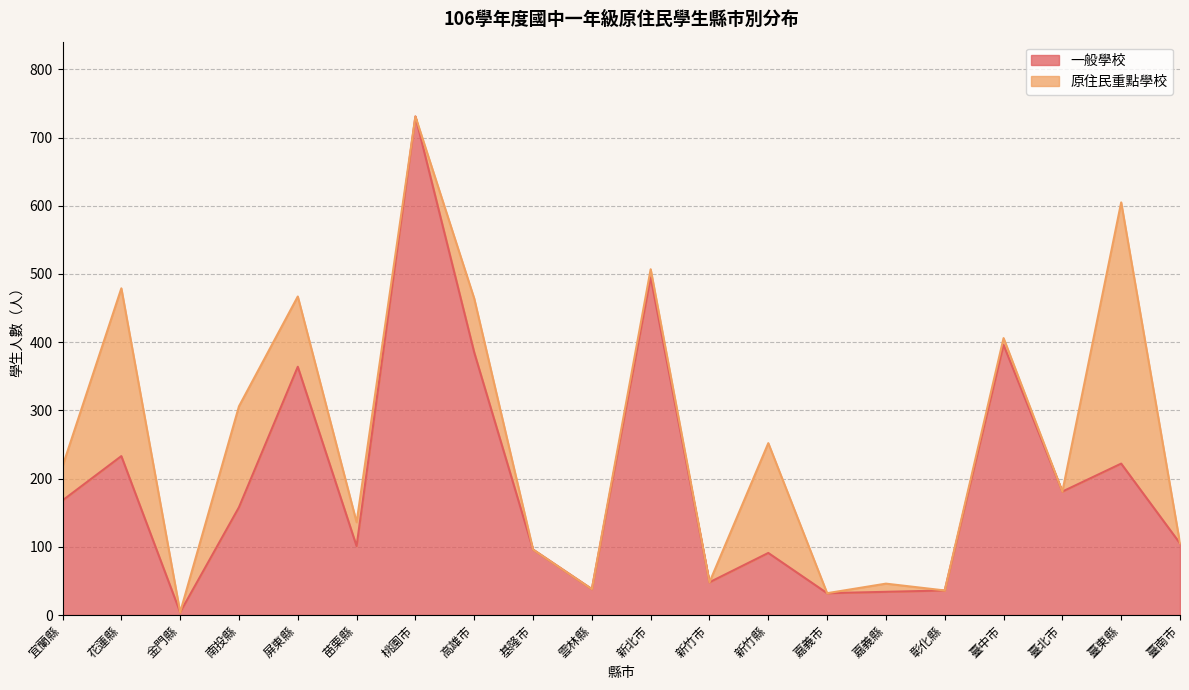

How many interior local valleys (lower than both neighbors) does the data have?

6